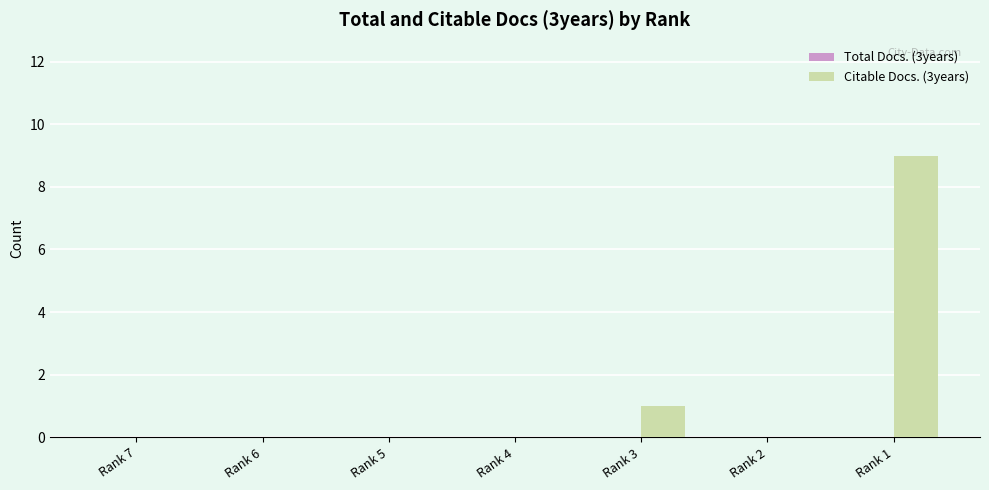

Where is the data nearest to the value 4?

Rank 3